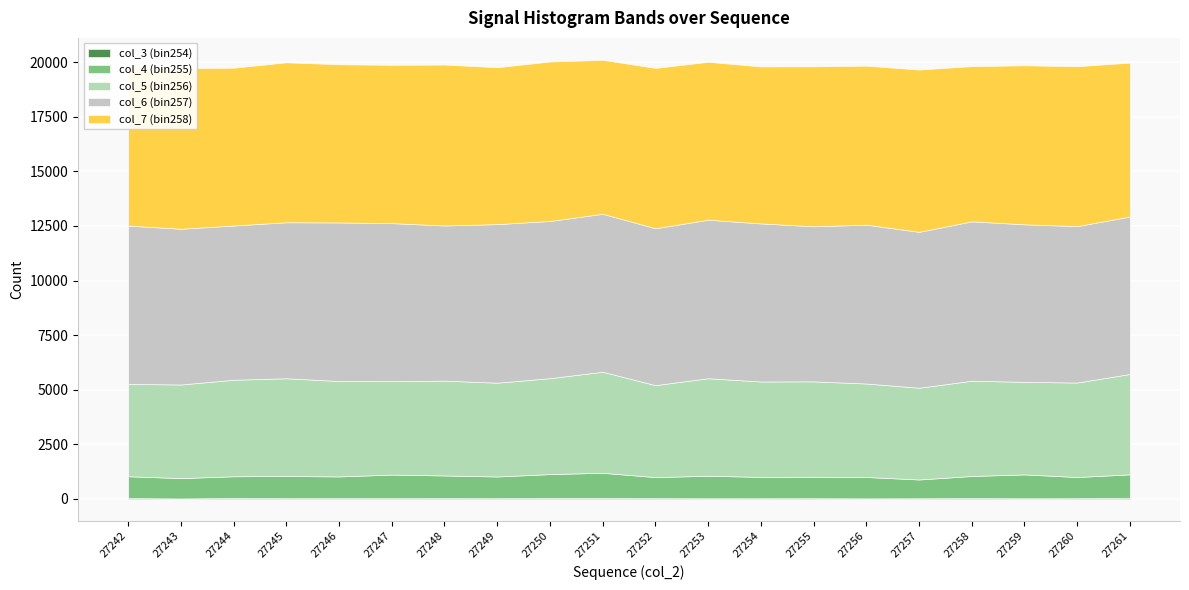

How many lines are shown in the chart?

5